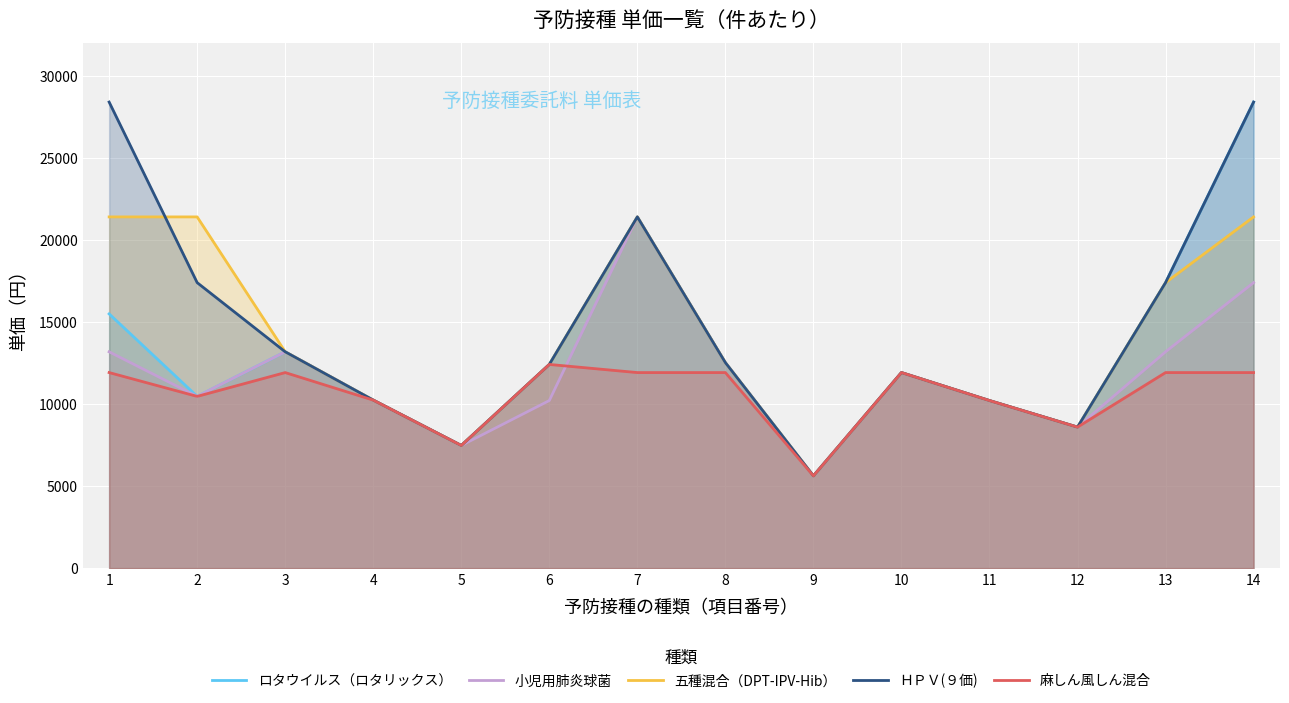

At which category does ロタウイルス（ロタリックス） reach its first local valley?

2